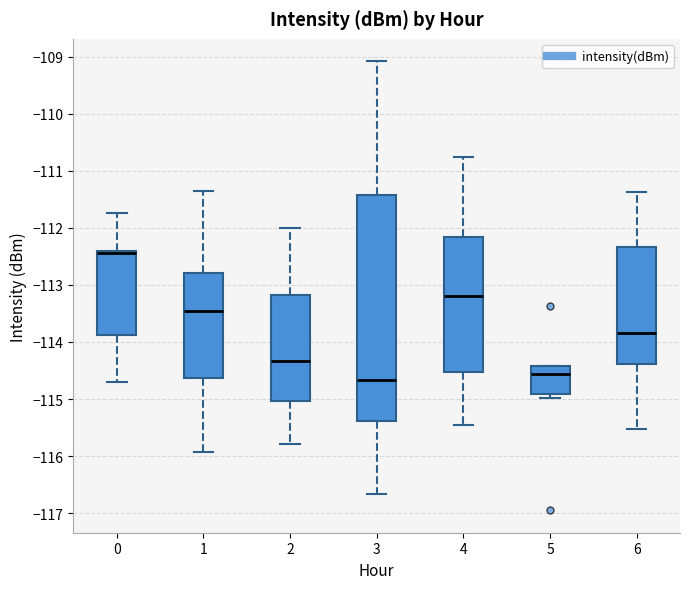

Reading left to right, read every box against the y-axis: the position of its median line, the range the box covers, and the ends of its whiskers. The values are not printed on the chart, so give them approximately, as read against the axis.

0: median -112.4 (just below the box's upper edge), box -113.9 to -112.4, whiskers -114.7 to -111.7
1: median -113.5, box -114.6 to -112.8, whiskers -115.9 to -111.4
2: median -114.3, box -115.0 to -113.2, whiskers -115.8 to -112.0
3: median -114.7, box -115.4 to -111.4, whiskers -116.7 to -109.1
4: median -113.2, box -114.5 to -112.2, whiskers -115.5 to -110.7
5: median -114.6, box -114.9 to -114.4, whiskers -115.0 to -114.4
6: median -113.8, box -114.4 to -112.3, whiskers -115.5 to -111.4